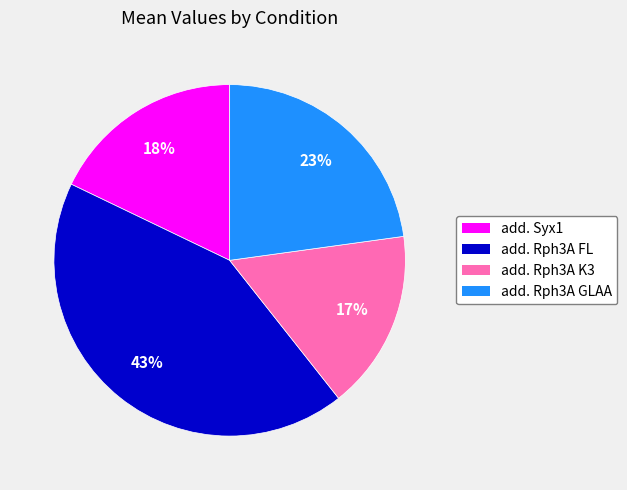

To the nearest percent, what portion does add. Rph3A K3 represent?

17%